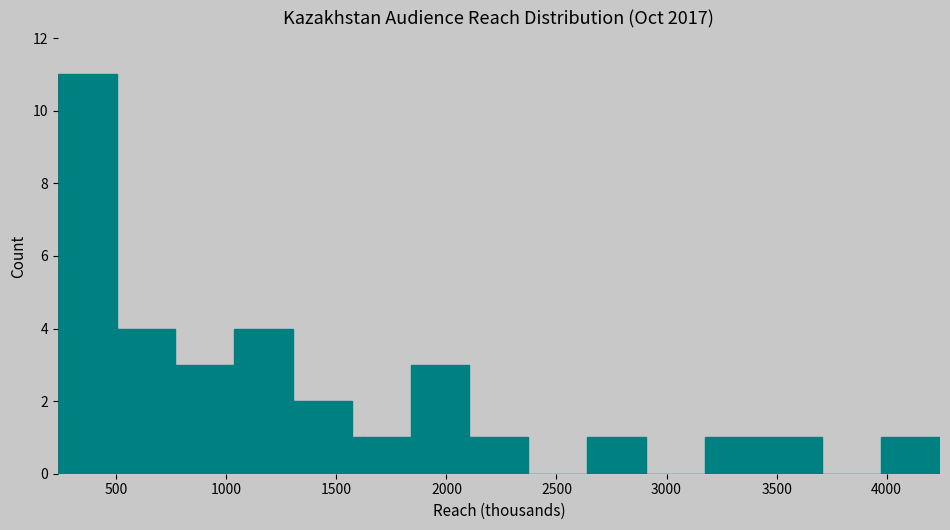

Over which range of the x-axis is the bar tallest?

250 to 500